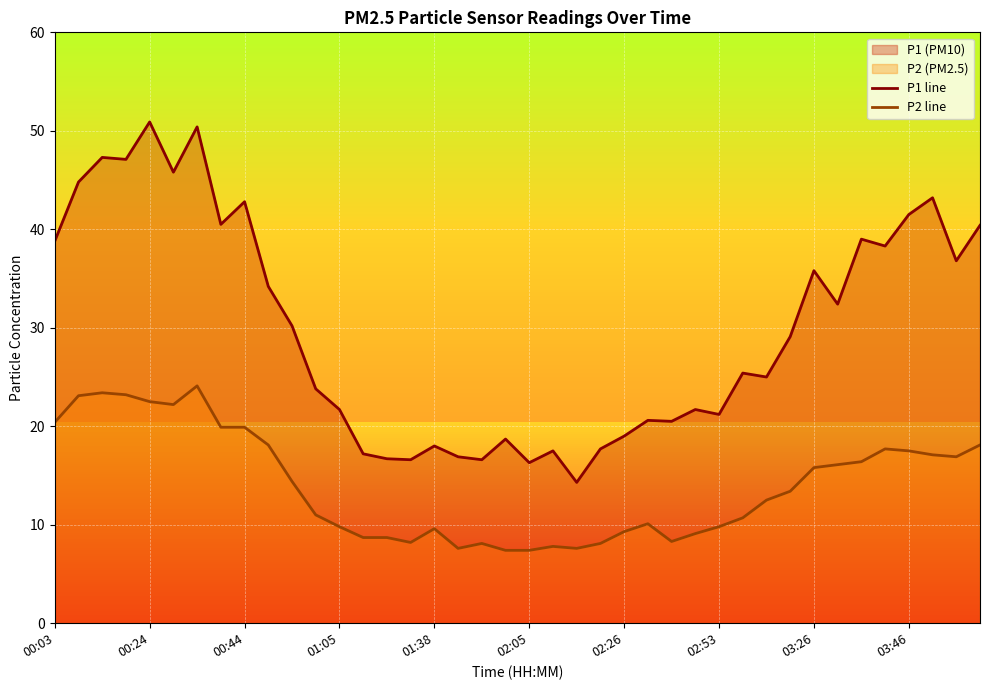

Is it true that P2 line equals 16.4 at 34?

True